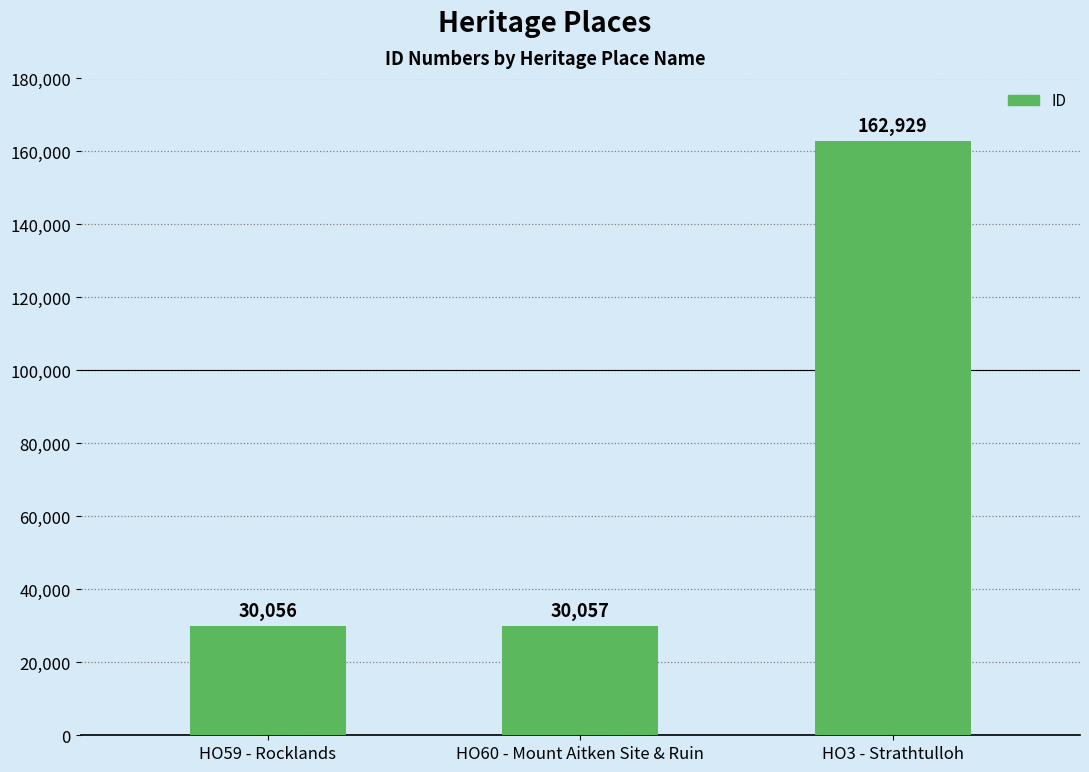

Reading left to right, what are all the values shown in this chart?

HO59 - Rocklands=30056	HO60 - Mount Aitken Site & Ruin=30057	HO3 - Strathtulloh=162929